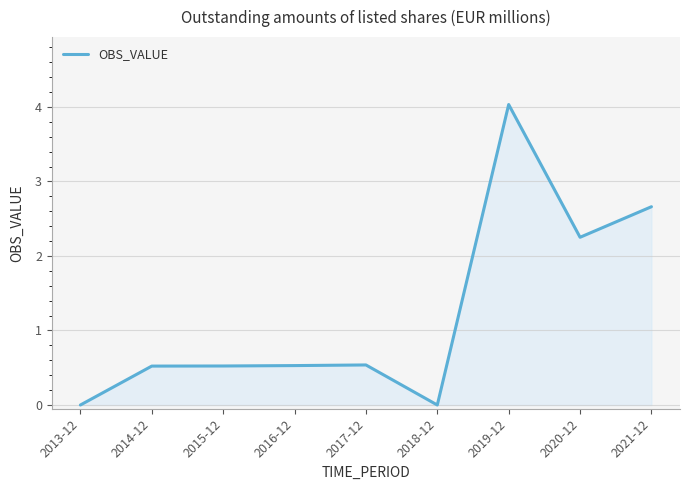

Reading left to right, what are all the values shown in this chart?

2013-12=0.0	2014-12=0.5	2015-12=0.5	2016-12=0.5	2017-12=0.5	2018-12=0.0	2019-12=4.0	2020-12=2.3	2021-12=2.7